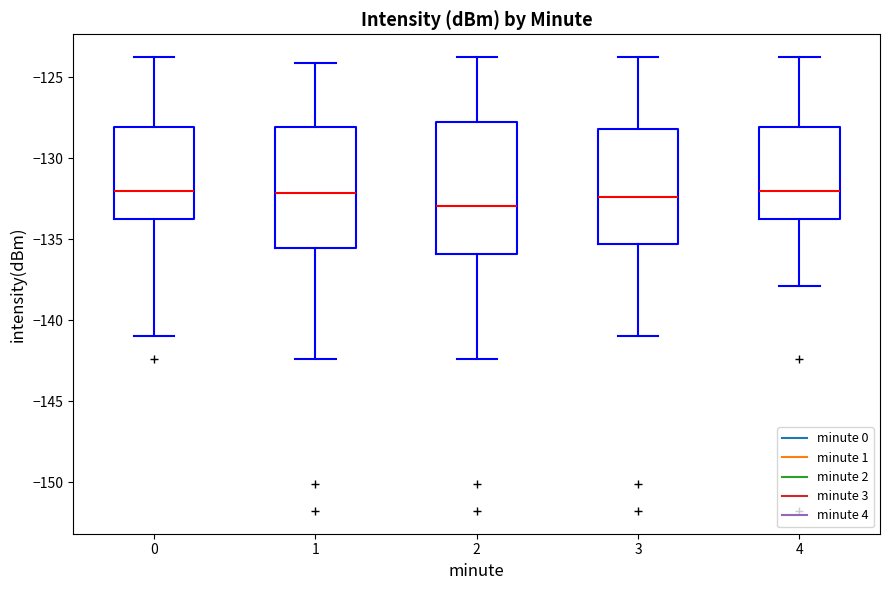

Reading left to right, transcribe this box plot: for each box, give where its median line is, the range the box spans, and where its two whiskers end, as read against the y-axis. The values are not printed on the chart, so give them approximately, as read against the axis.

0: median -132.0, box -134.0 to -128.0, whiskers -141.0 to -123.5
1: median -132.0, box -135.5 to -128.0, whiskers -142.5 to -124.0
2: median -133.0, box -136.0 to -128.0, whiskers -142.5 to -123.5
3: median -132.5, box -135.5 to -128.0, whiskers -141.0 to -123.5
4: median -132.0, box -134.0 to -128.0, whiskers -138.0 to -123.5